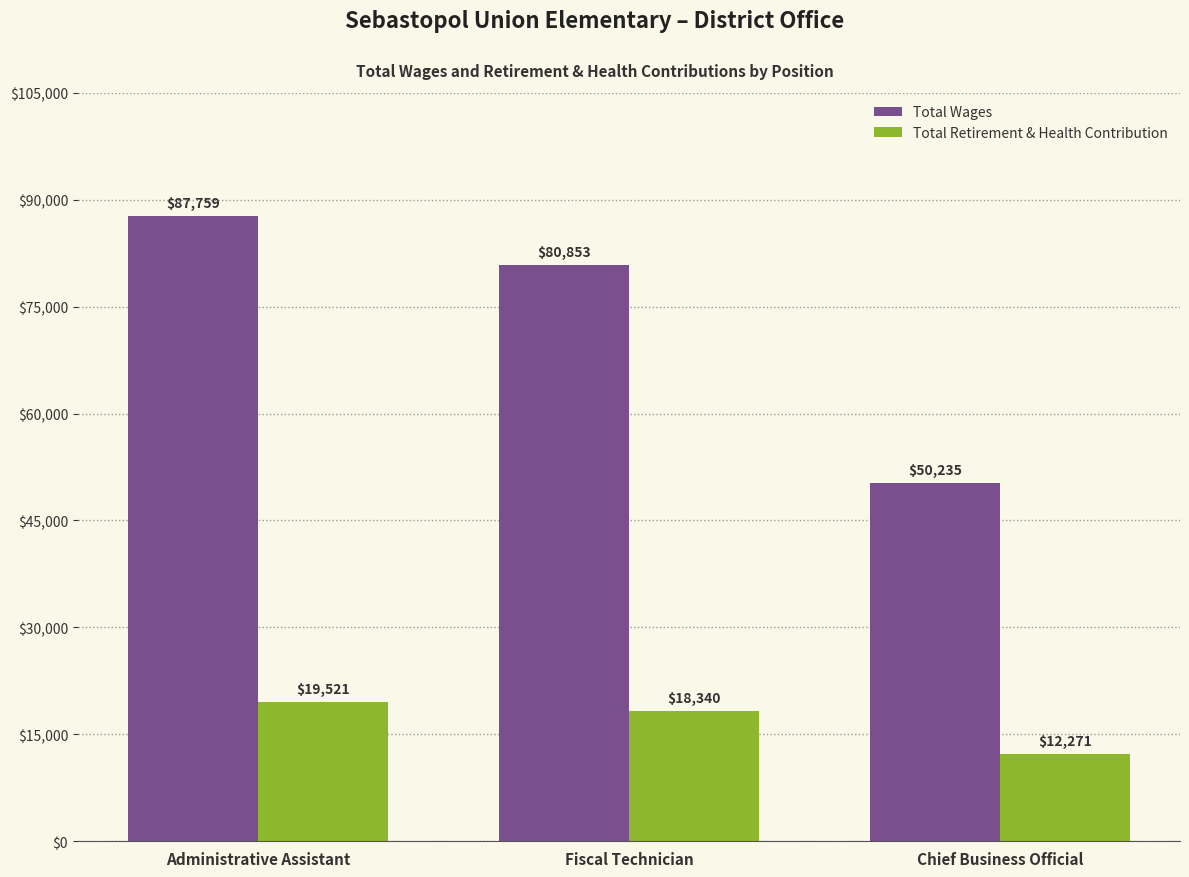

List the labels in order of Total Retirement & Health Contribution value, largest first.

Administrative Assistant, Fiscal Technician, Chief Business Official